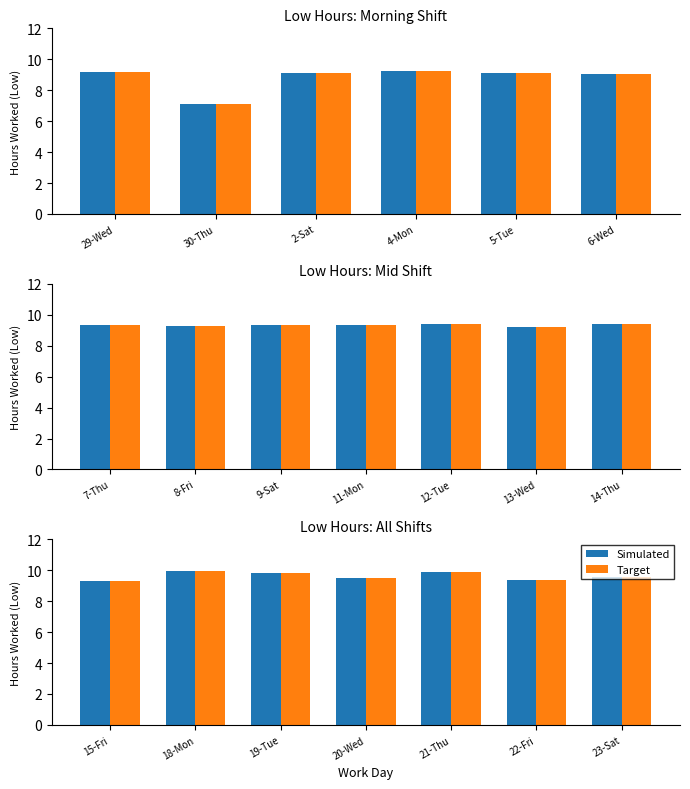

Rank the series at 22-Fri from lowest to highest value.

Simulated, Target